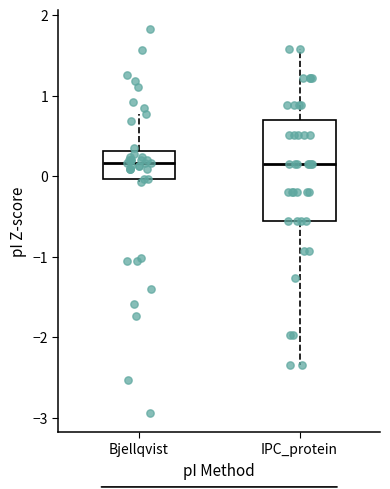

Reading left to right, read every box against the y-axis: the position of its median line, the range the box covers, and the ends of its whiskers. The values are not printed on the chart, so give them approximately, as read against the axis.

Bjellqvist: median 0.2, box 0.0 to 0.3, whiskers -0.1 to 0.8
IPC_protein: median 0.1, box -0.6 to 0.7, whiskers -2.3 to 1.6